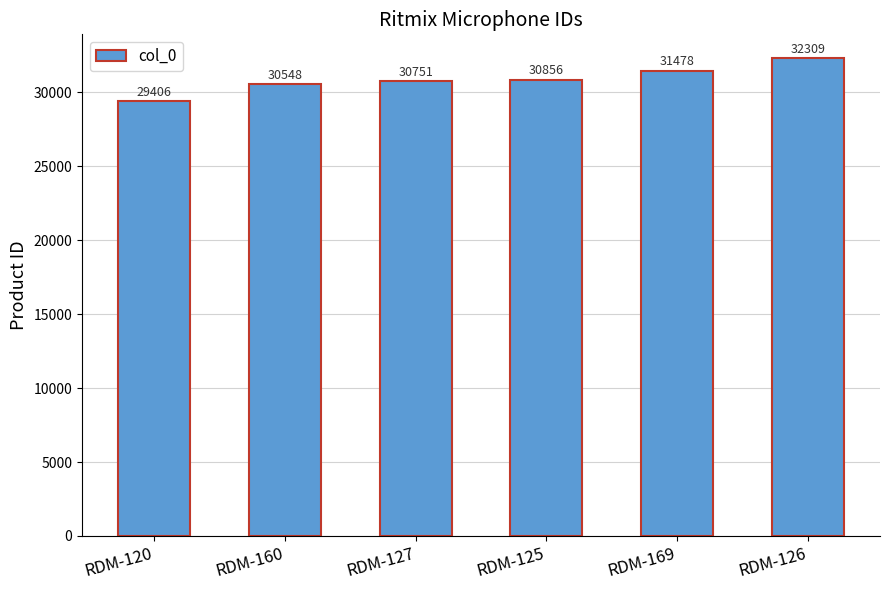

At which label is the value closest to 30857?

RDM-125